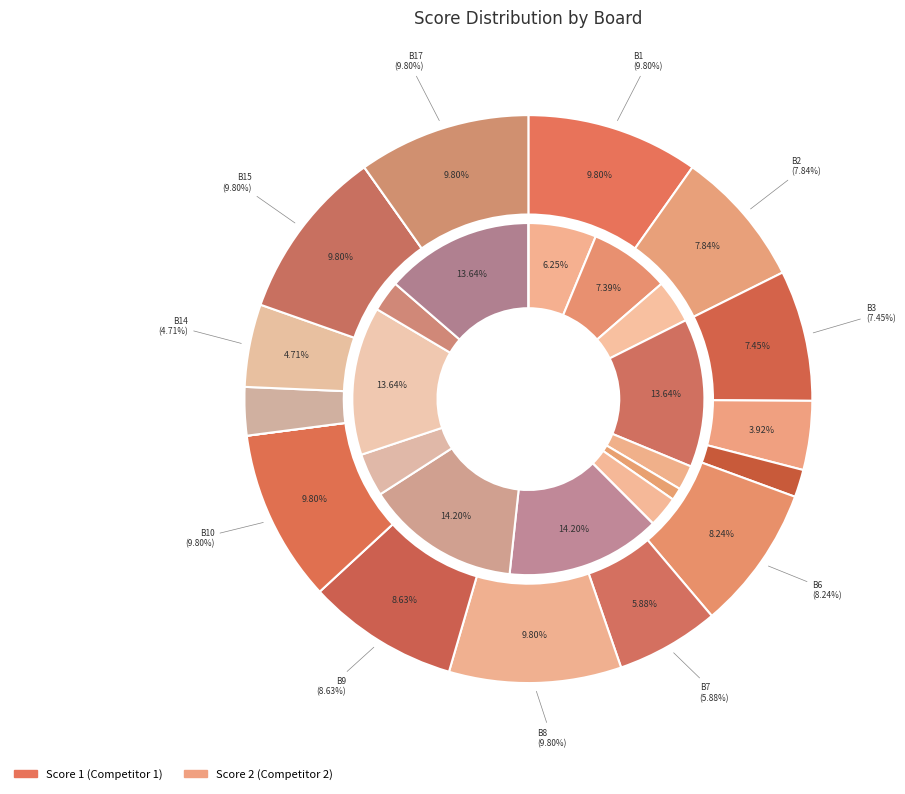

At Board 10, list the series in order from largest to smallest.

Score 1, Score 2